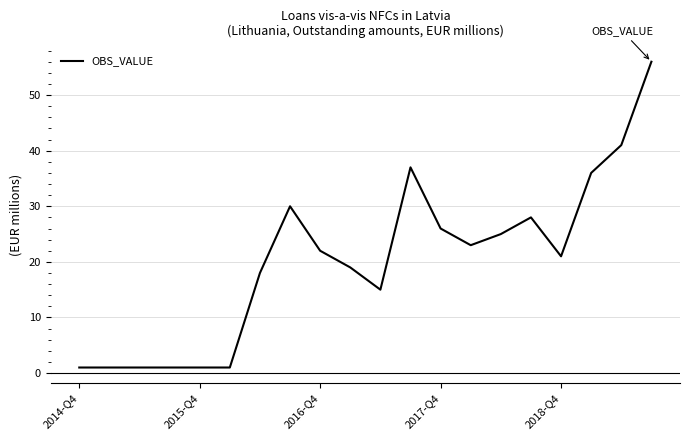

What is the greatest value displayed?

56